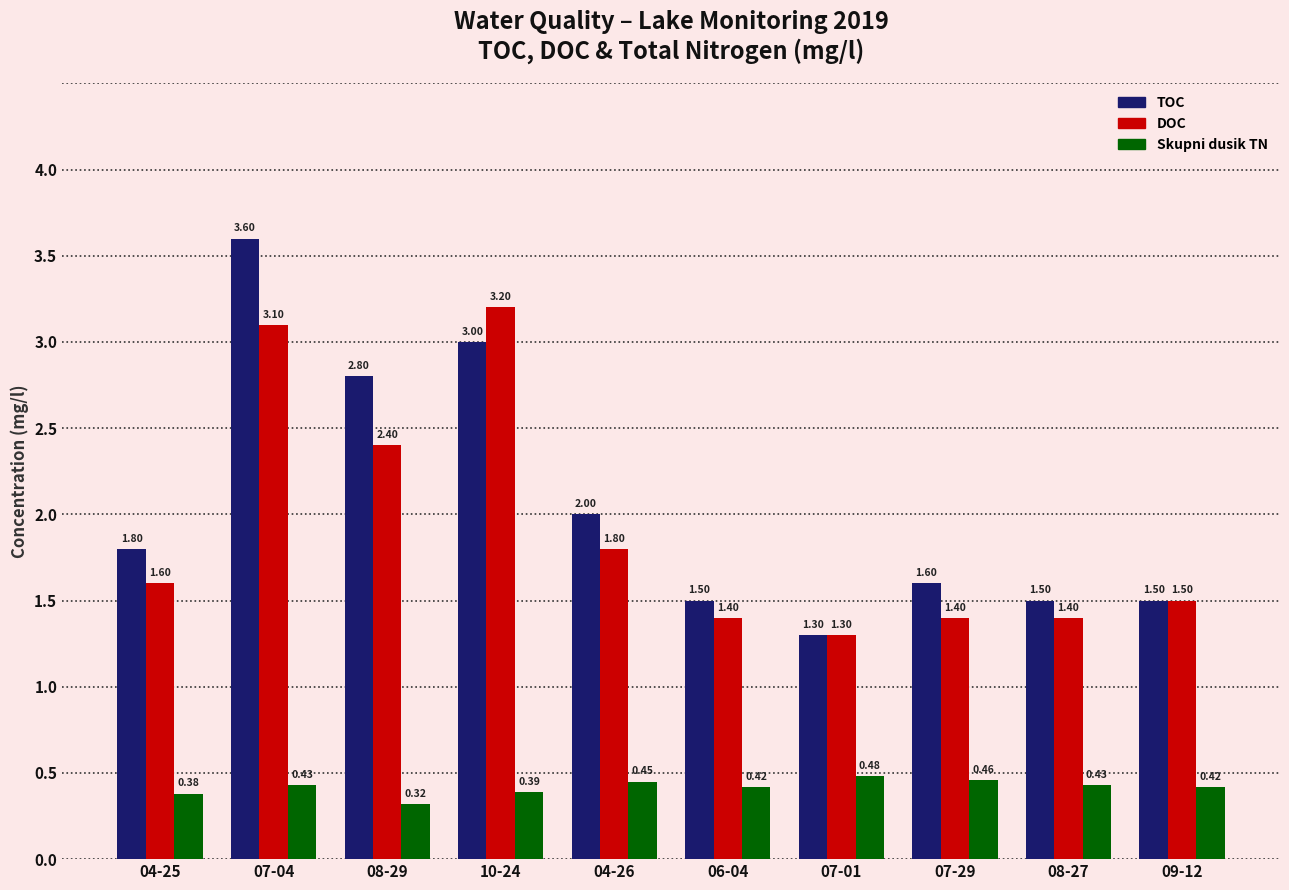

Which series has the largest total across all categories?

TOC